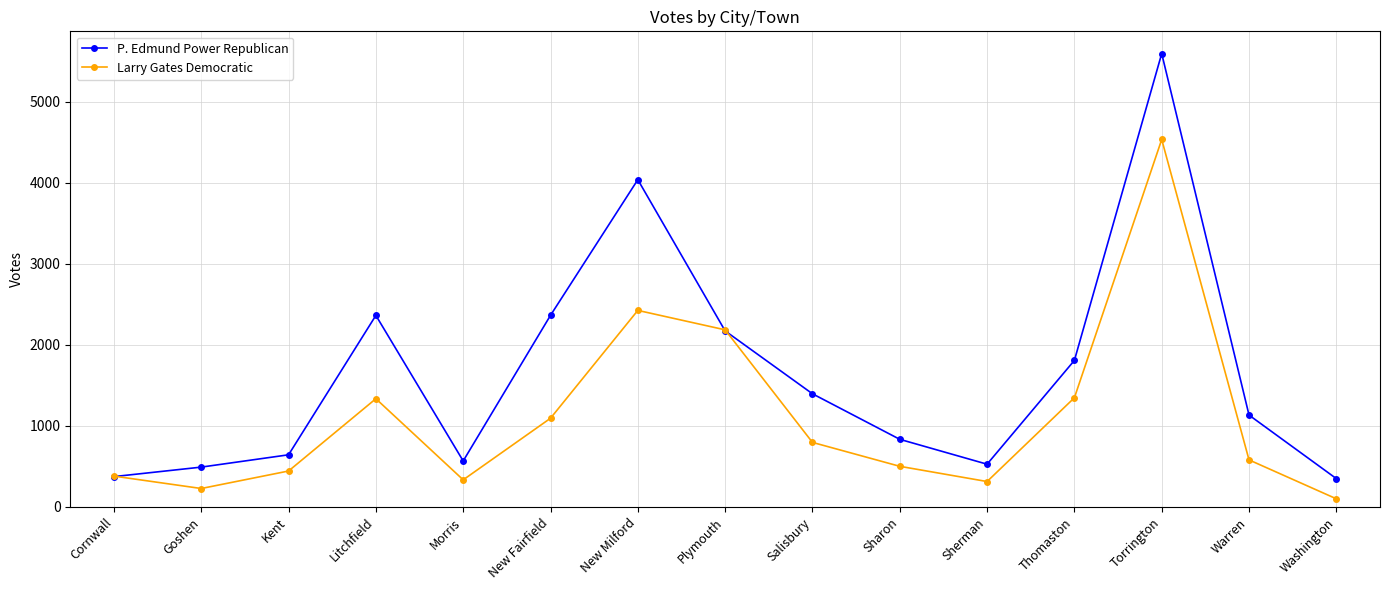

What value does the P. Edmund Power Republican series have at Plymouth, to the nearest 100?

2200